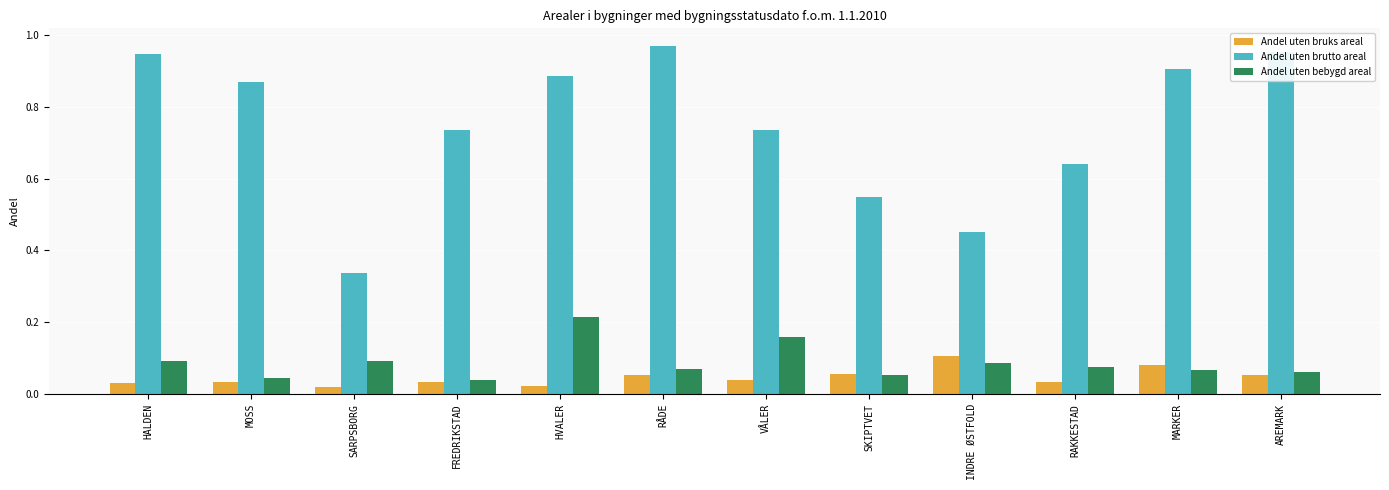

Rank the series at HALDEN from lowest to highest value.

Andel uten bruks areal, Andel uten bebygd areal, Andel uten brutto areal